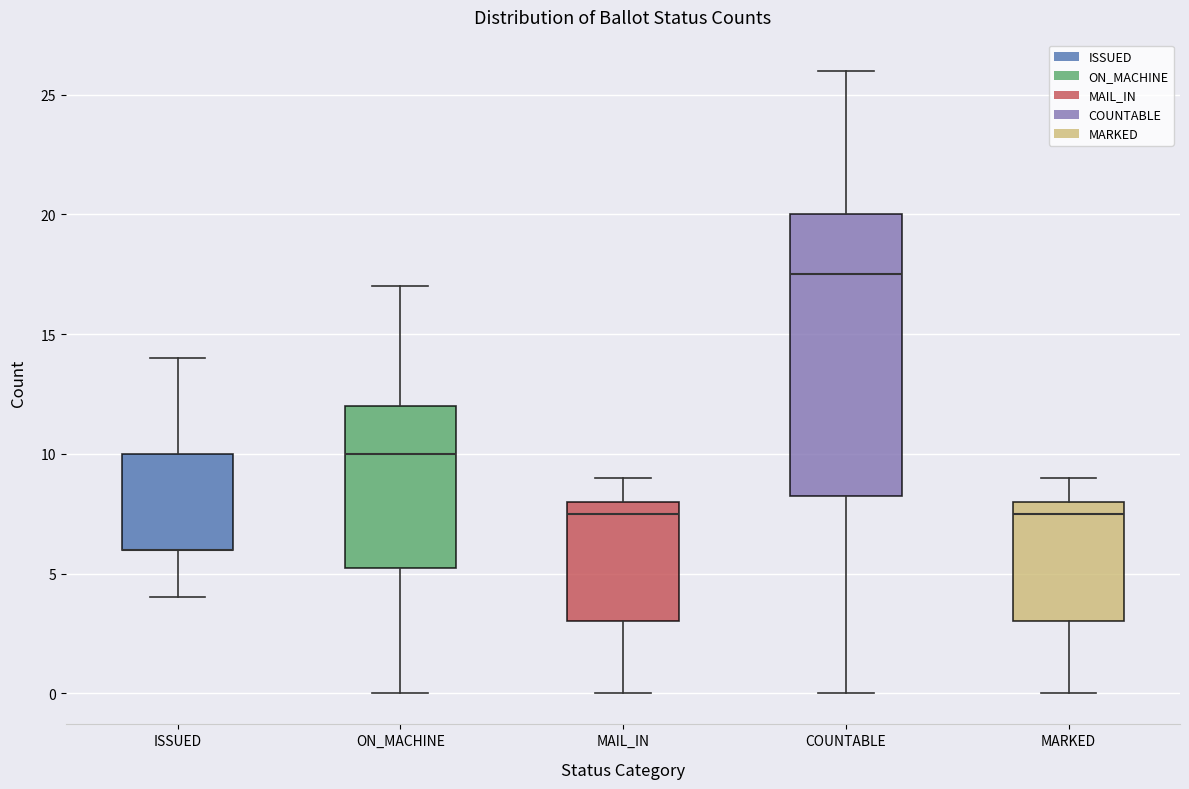

Reading left to right, read every box against the y-axis: the position of its median line, the range the box covers, and the ends of its whiskers. The values are not printed on the chart, so give them approximately, as read against the axis.

ISSUED: median 6.0 (drawn on the box's lower edge), box 6.0 to 10.0, whiskers 4.0 to 14.0
ON_MACHINE: median 10.0, box 5.5 to 12.0, whiskers 0.0 to 17.0
MAIL_IN: median 7.5, box 3.0 to 8.0, whiskers 0.0 to 9.0
COUNTABLE: median 17.5, box 8.5 to 20.0, whiskers 0.0 to 26.0
MARKED: median 7.5, box 3.0 to 8.0, whiskers 0.0 to 9.0